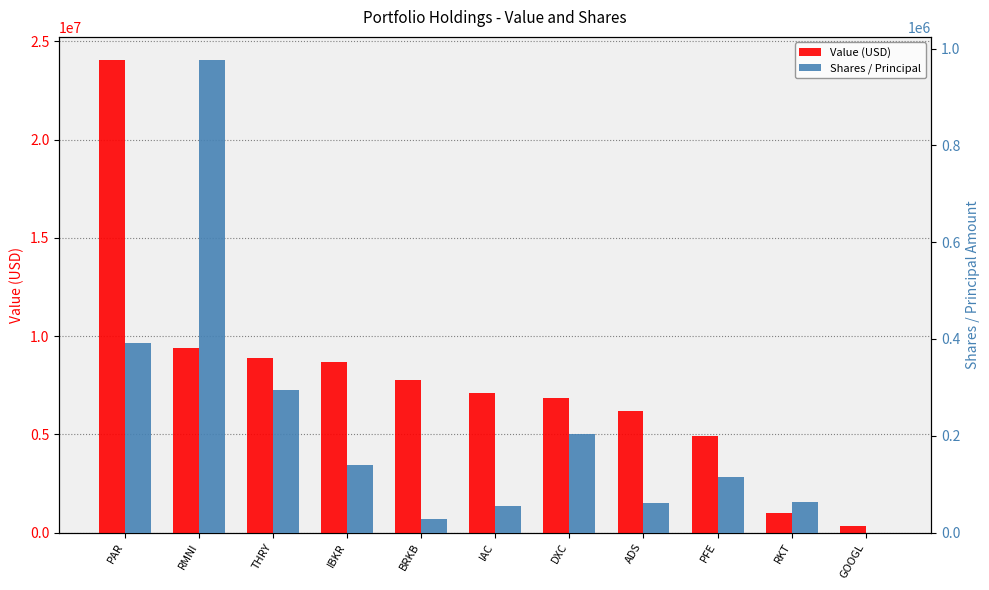

What is the value of the Value (USD) bar at the 9th from the left?

4917000